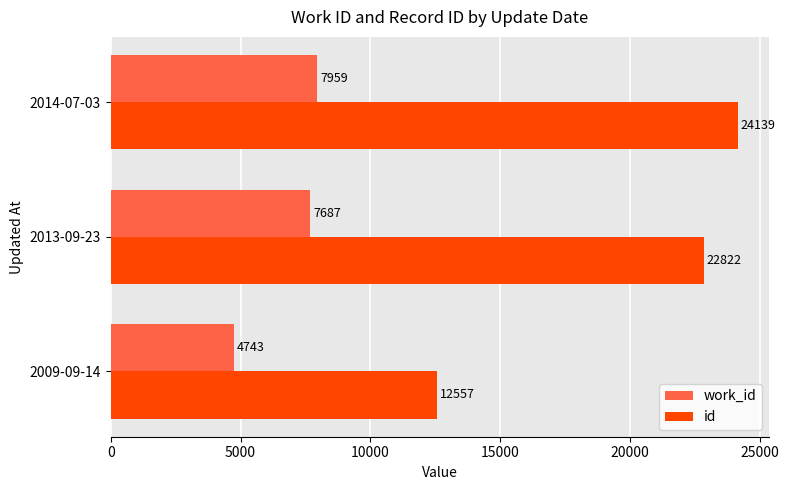

What is the difference between the second highest and minimum values in the id series?

10265